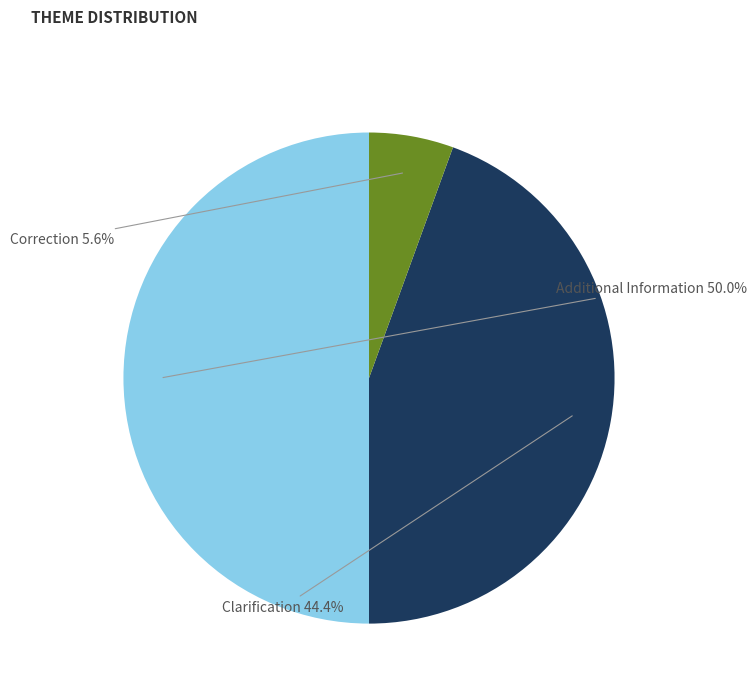

How many slices are in this pie chart?

3